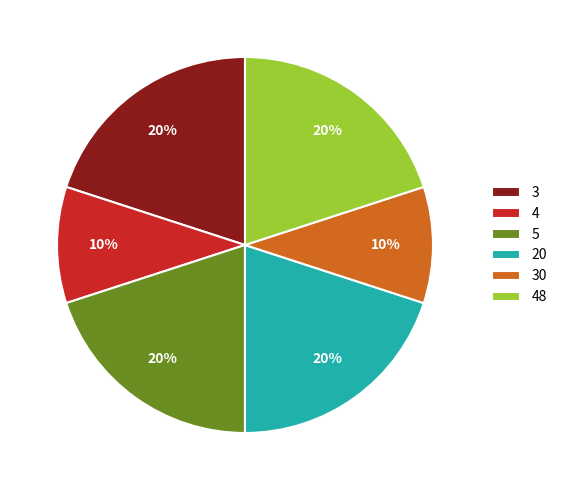

How many slices are in this pie chart?

6